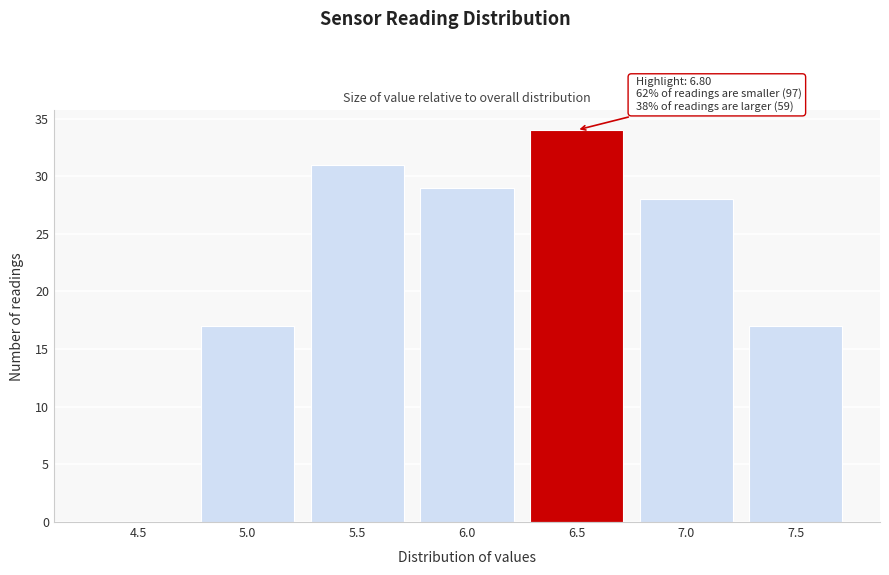

Reading right to left, transcribe all the data shown in this chart.

7.5=17	7.0=28	6.5=34	6.0=29	5.5=31	5.0=17	4.5=0